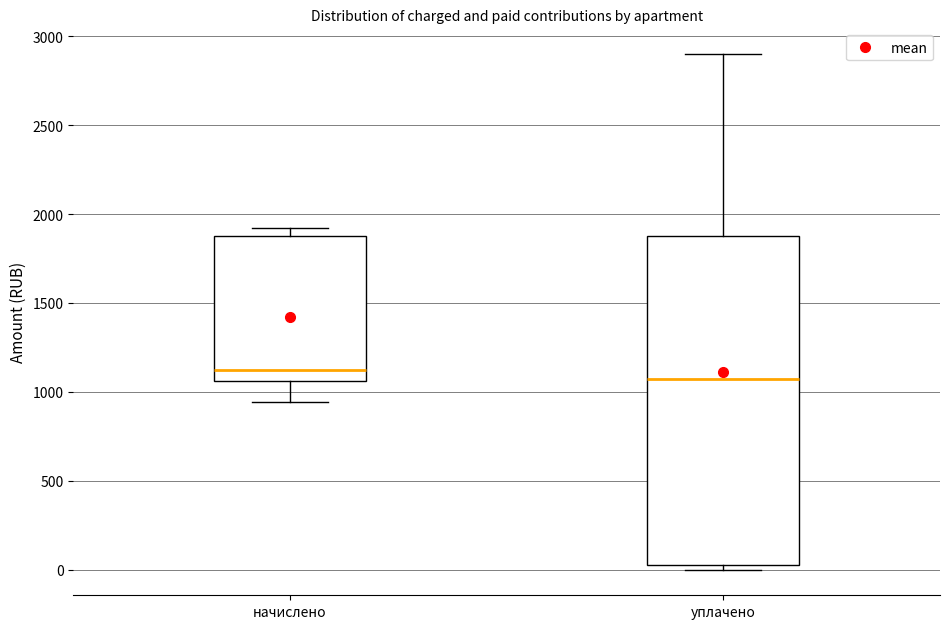

Where is the lower edge of the box for начислено on the y-axis? The values are not printed on the chart, so give them approximately, as read against the axis.

1050